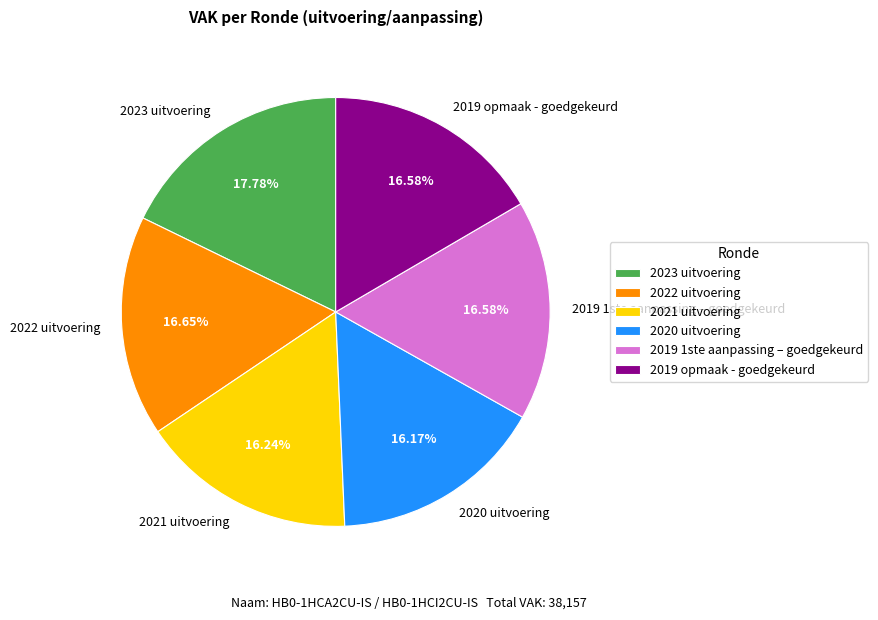

Is there a majority slice in this chart?

No